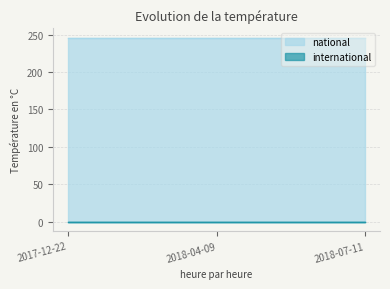

Read the national value at 2017-12-22.

246